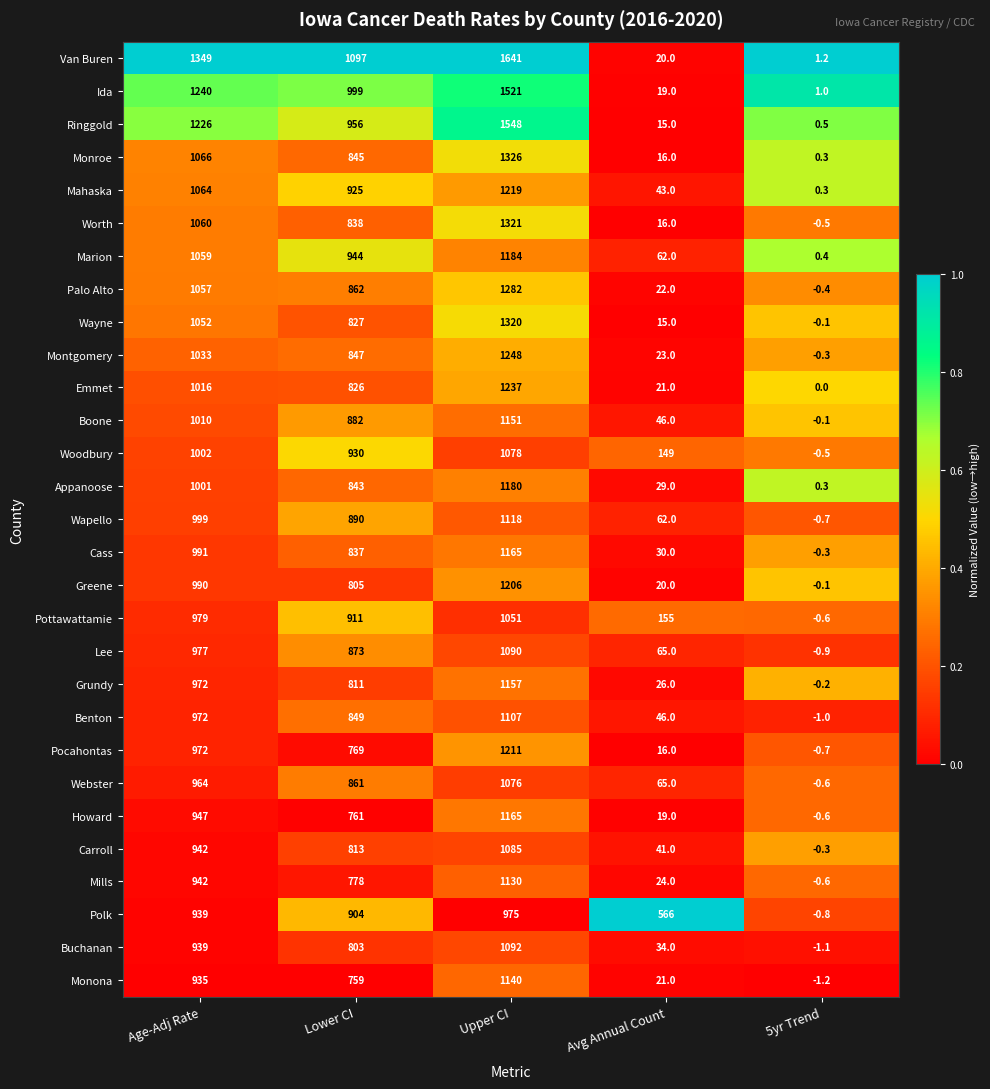

True or false: Wapello has a value of 1913.2 at Upper CI.

False